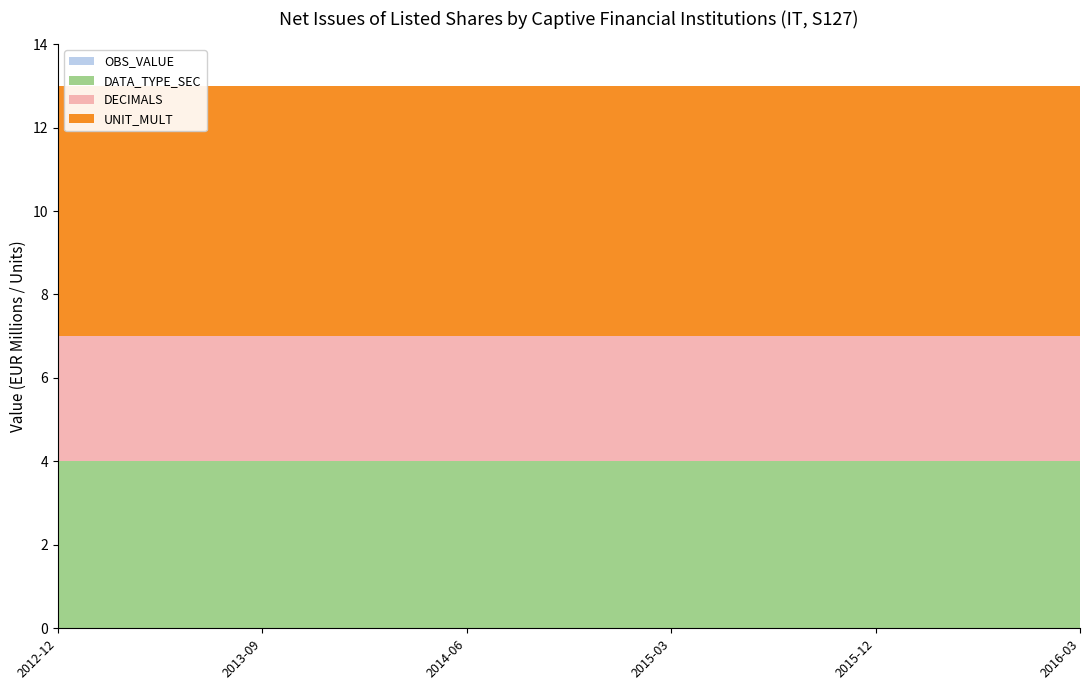

Reading left to right, transcribe all the data shown in this chart.

OBS_VALUE: 0	0	0	0	0	0	0	0	0	0	0	0	0	0	0	0
DATA_TYPE_SEC: 4	4	4	4	4	4	4	4	4	4	4	4	4	4	4	4
DECIMALS: 3	3	3	3	3	3	3	3	3	3	3	3	3	3	3	3
UNIT_MULT: 6	6	6	6	6	6	6	6	6	6	6	6	6	6	6	6